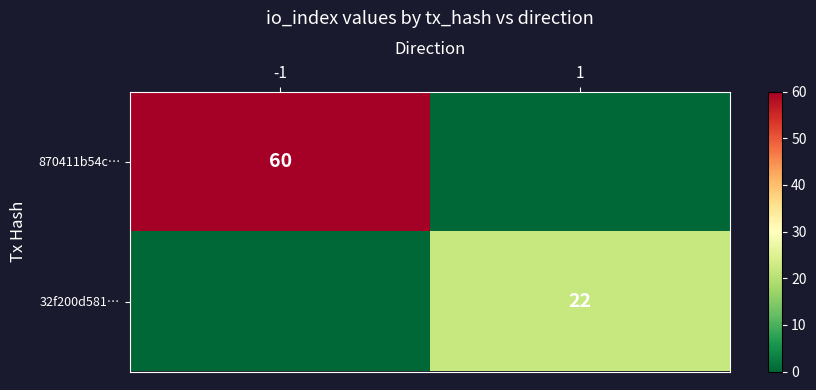

Is it true that 870411b54c… equals 60 at -1?

True